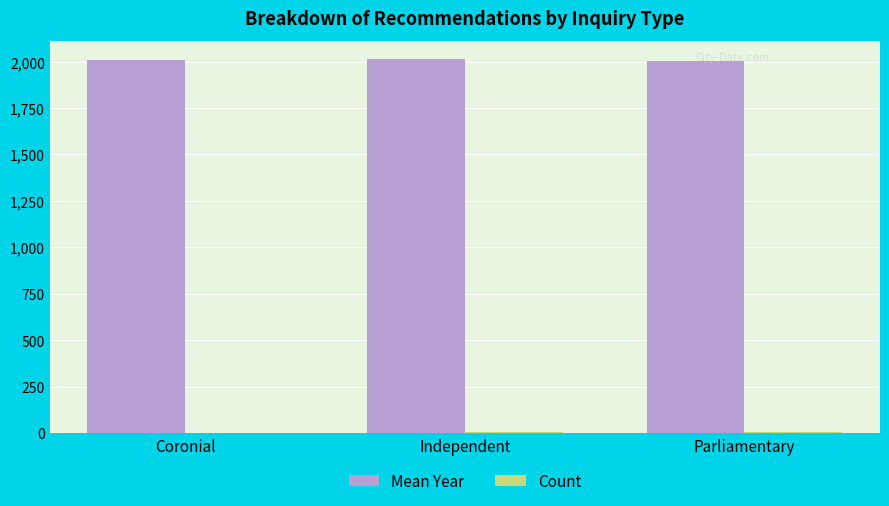

The Mean Year series shows 509 at Independent. True or false?

False